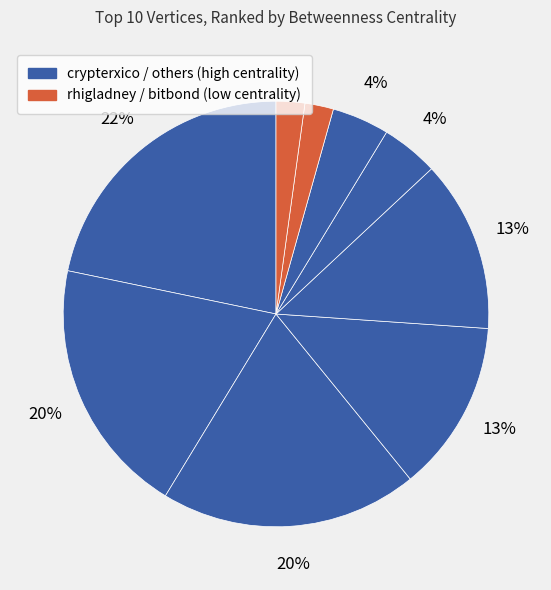

Which slice is the largest?

crypterxico